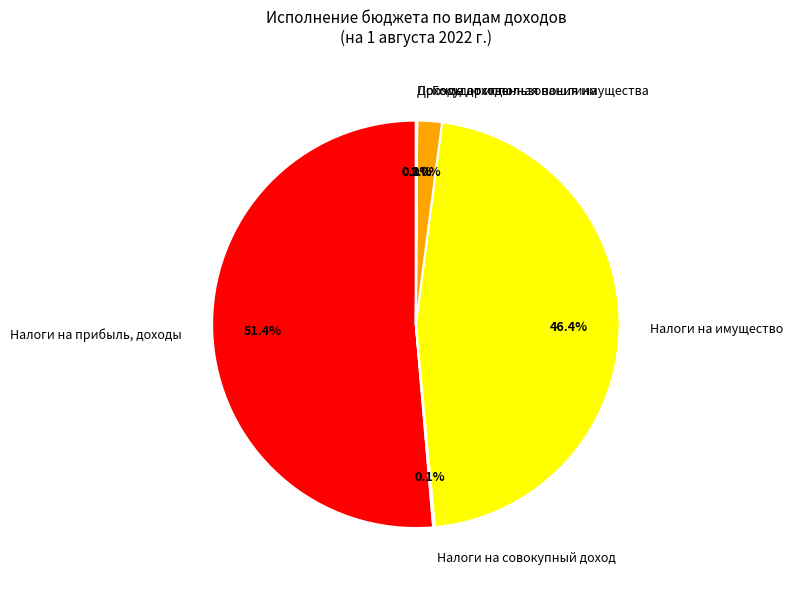

How much of the chart is everything except Прочие доходы?

99.9%